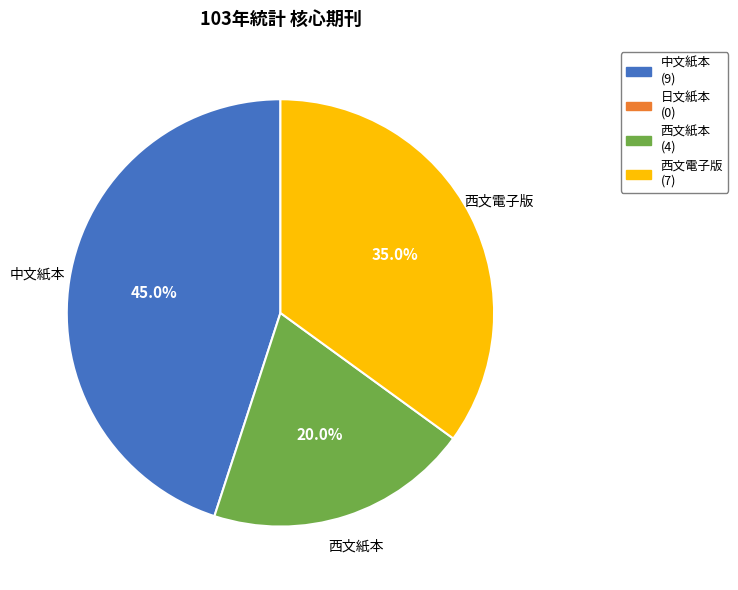

Does any single category account for the majority?

No